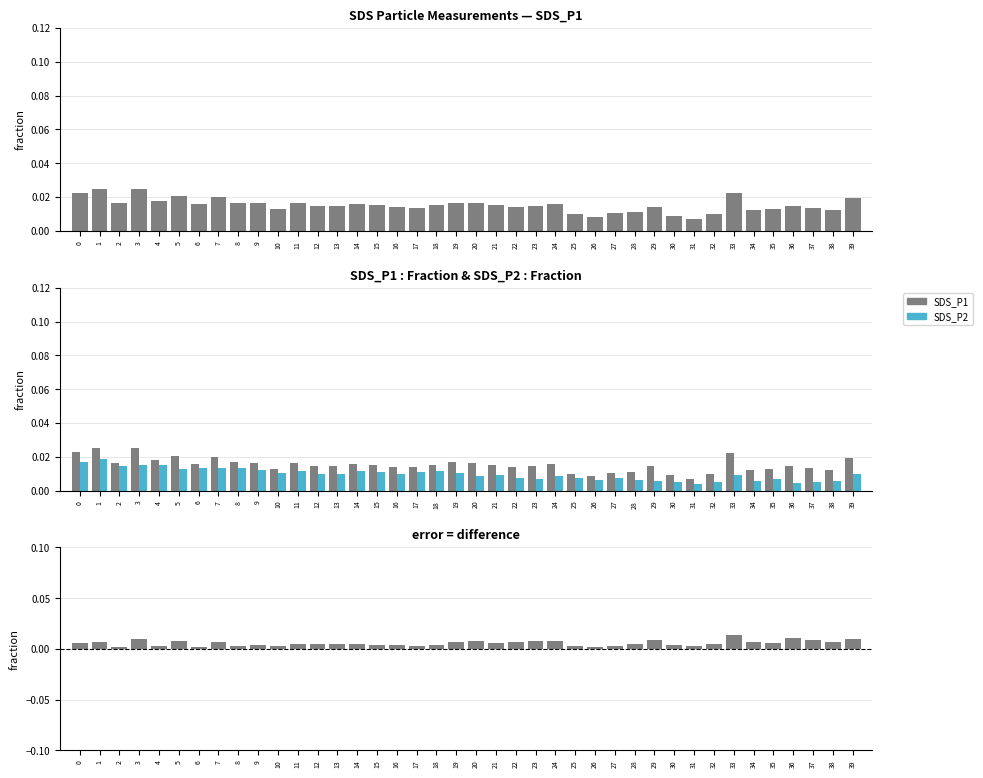

The value of SDS_P2 at 11 is 0.0. True or false?

False